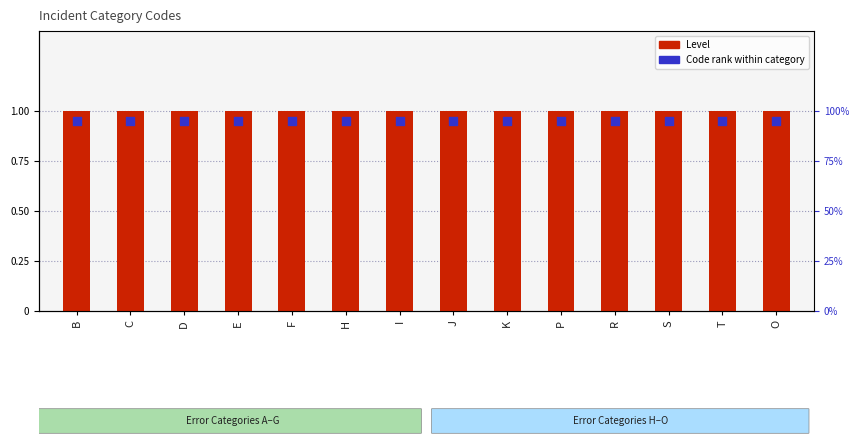

Is the value of Level at B greater than the value of Code rank within category at E?

Yes